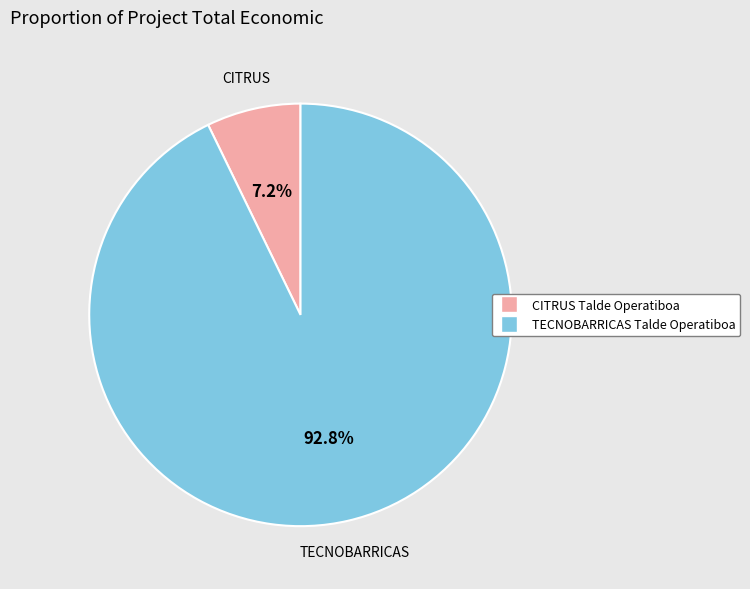

Which slice is the smallest?

CITRUS Talde Operatiboa